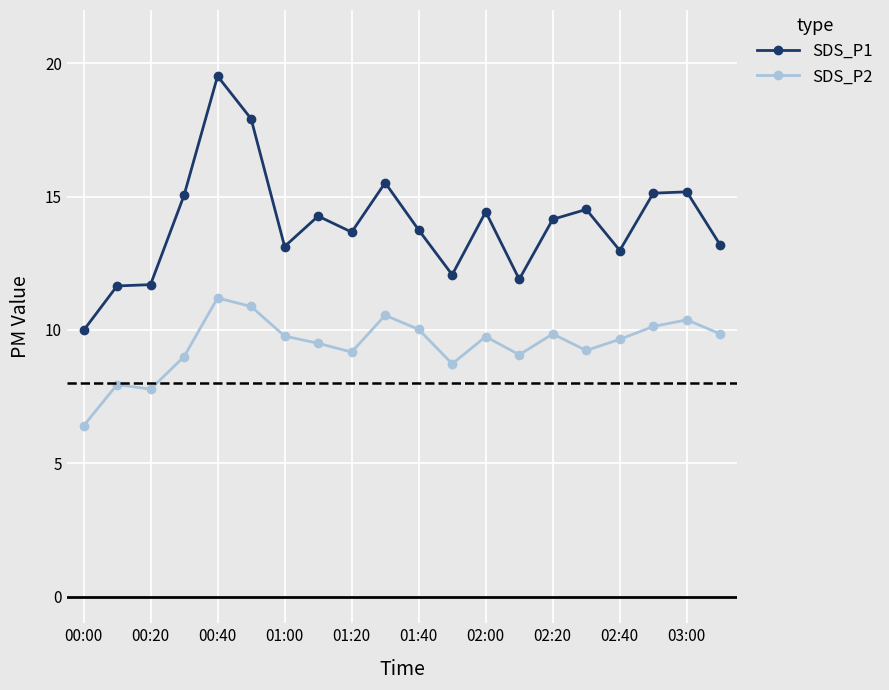

Does the chart have visible grid lines?

Yes